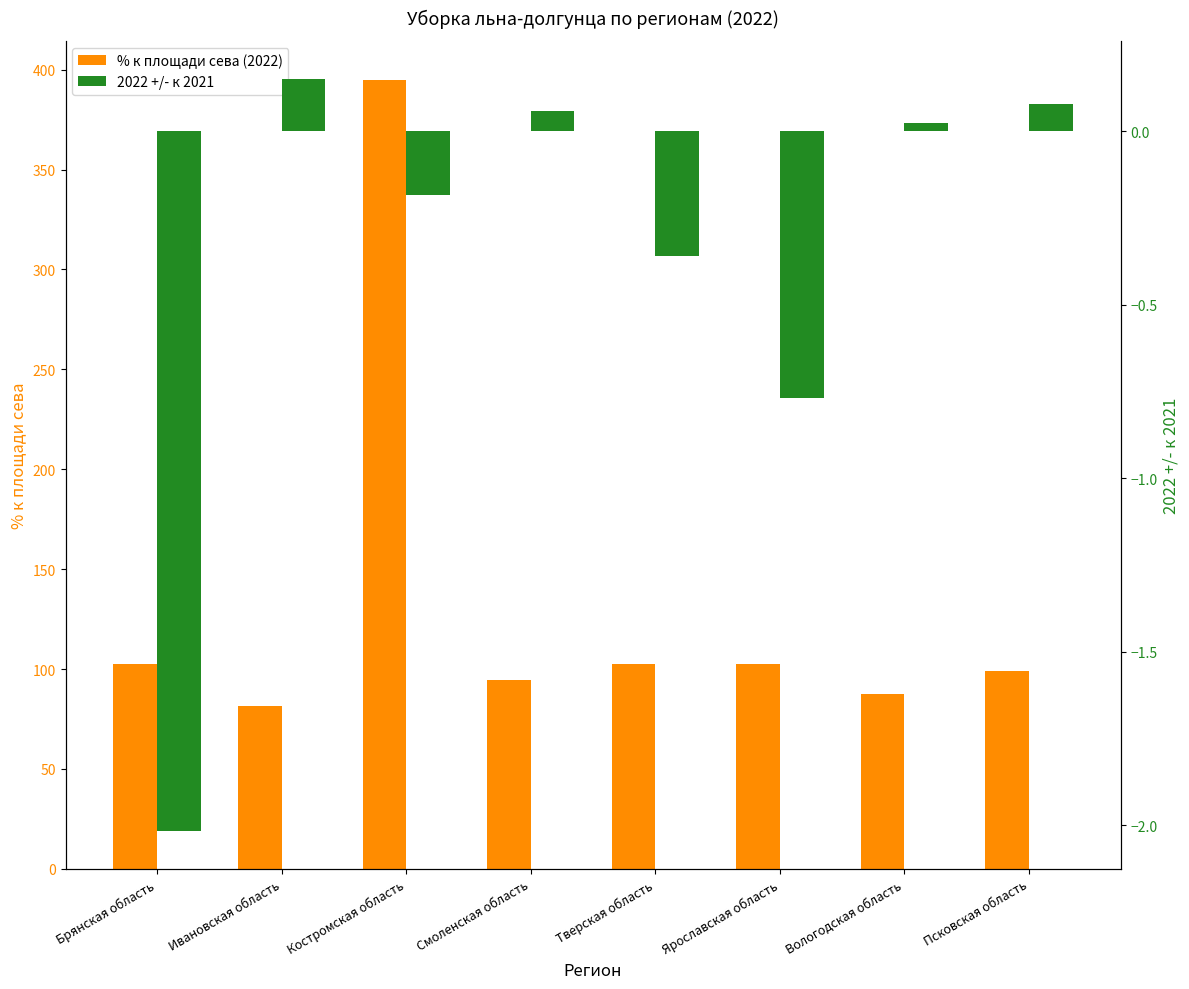

Reading left to right, extract all data points from this chart.

% к площади сева (2022): 102.5	81.5	394.7	94.4	102.5	102.5	87.7	99.1
2022 +/- к 2021: -2.0	0.2	-0.2	0.1	-0.4	-0.8	0.0	0.1